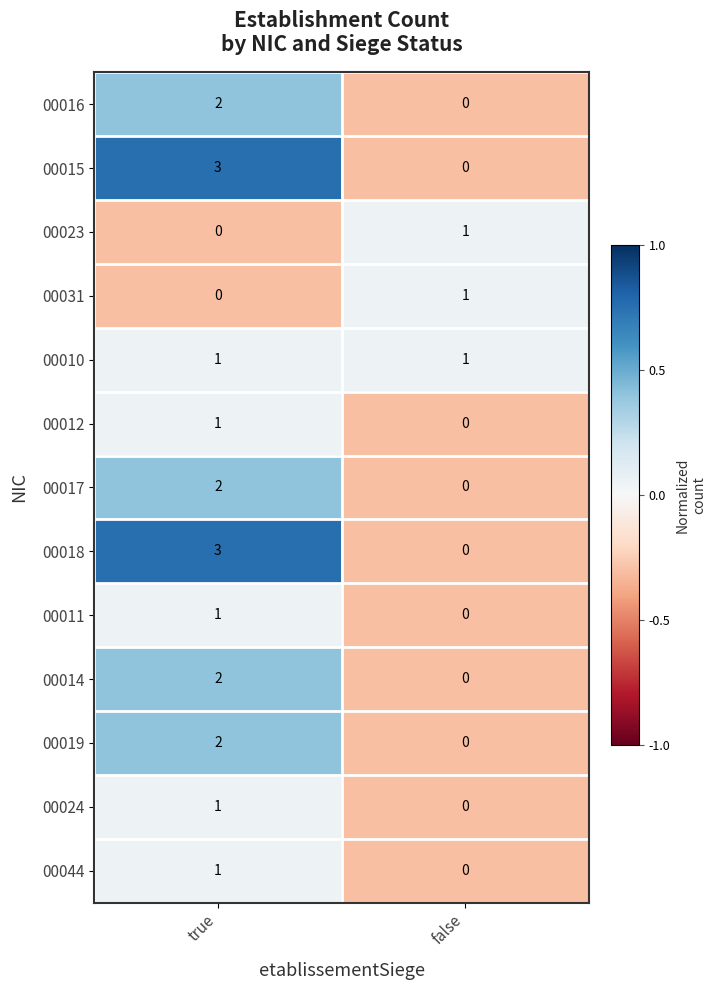

What is the spread (max minus min) of values at true?

3